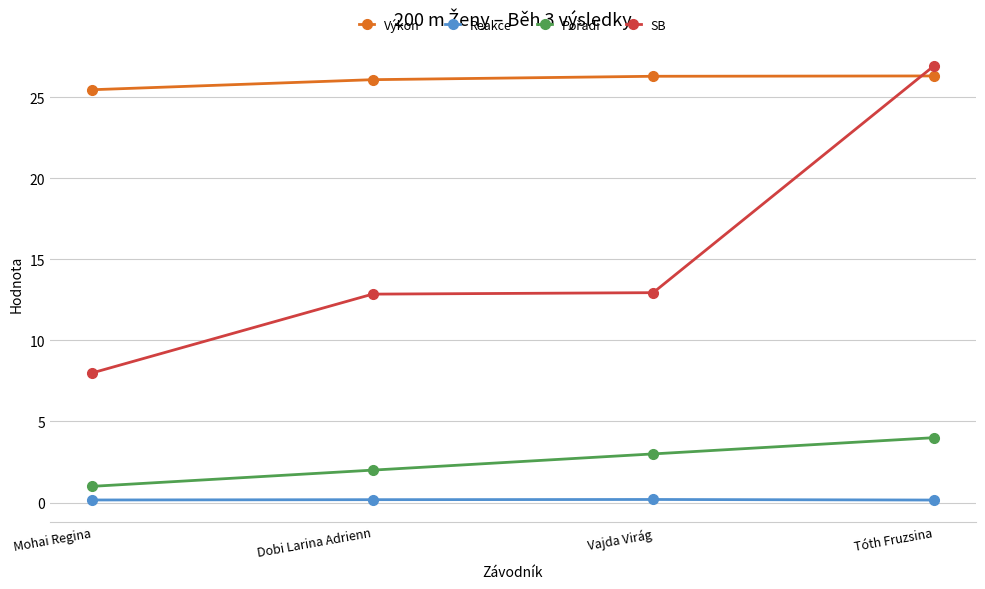

True or false: Reakce and Výkon cross at least once.

False